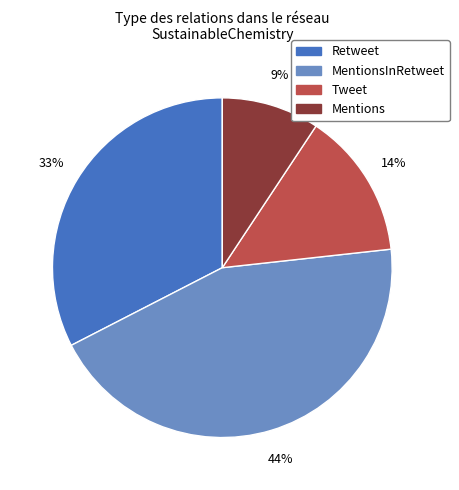

Does any single category account for the majority?

No